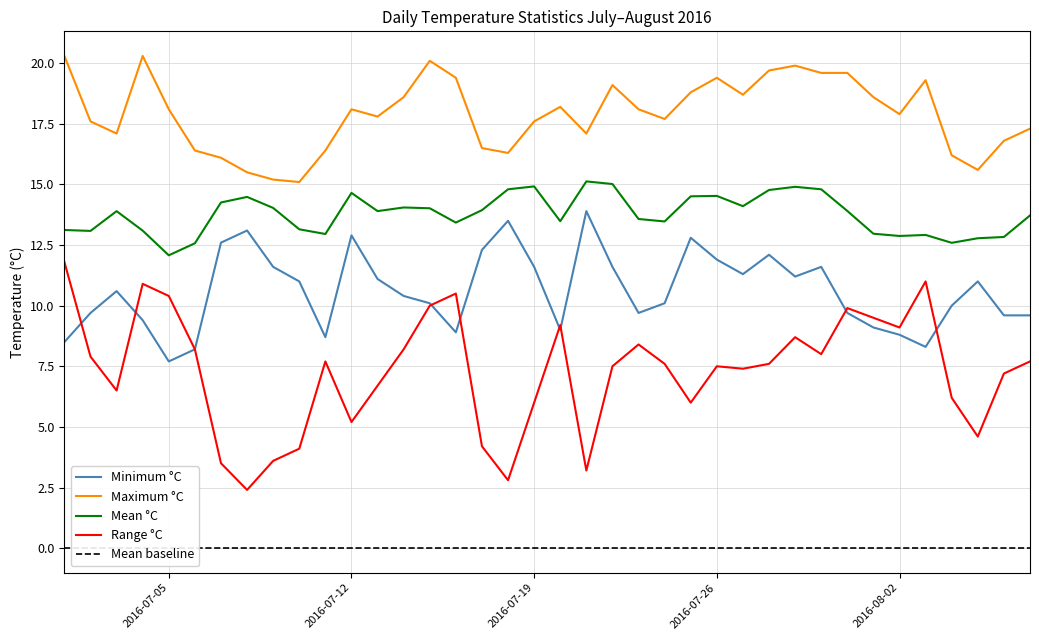

Is it true that Maximum °C equals 19.6 at 2016-07-31?

True